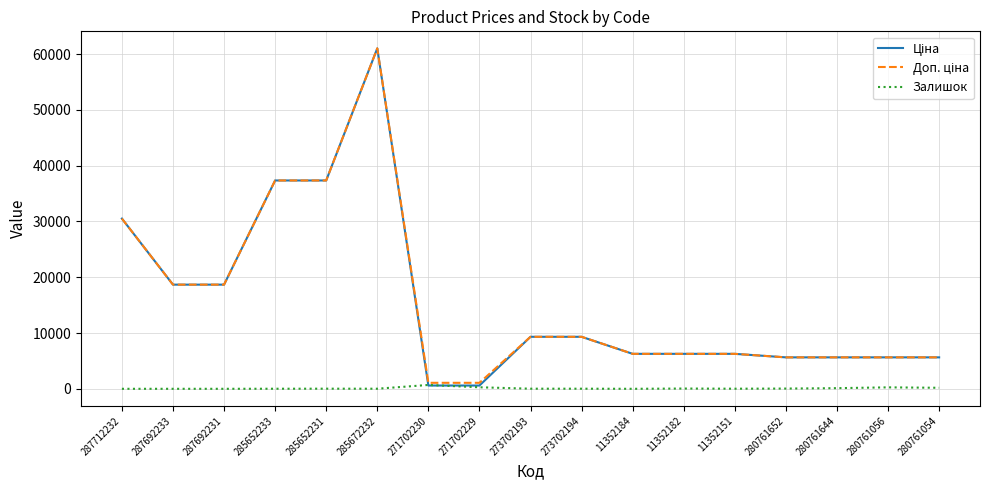

Which category has the highest value across all series?

285672232